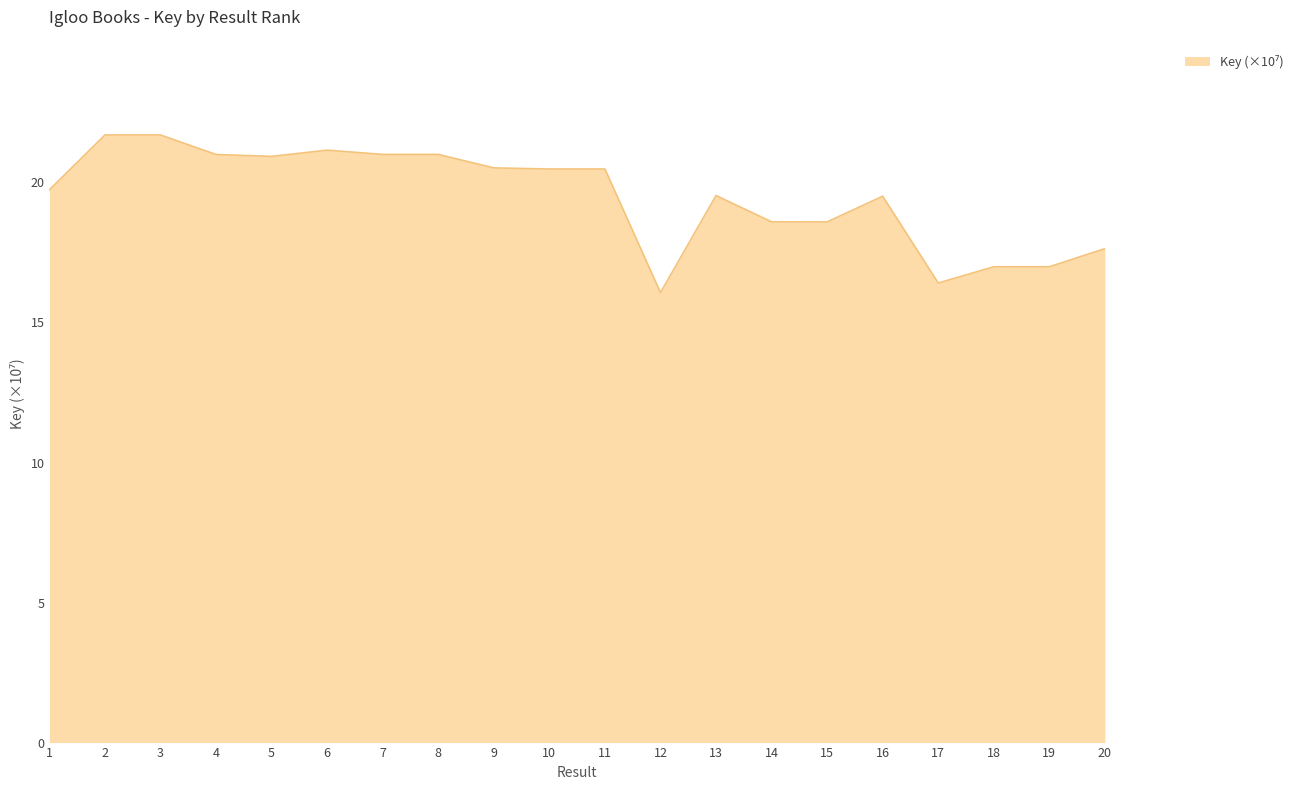

The chart shows a value of 17.0 at 18. True or false?

True